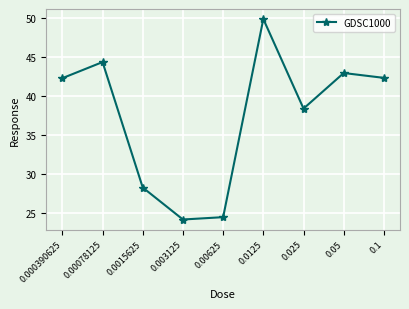

How many lines are shown in the chart?

1